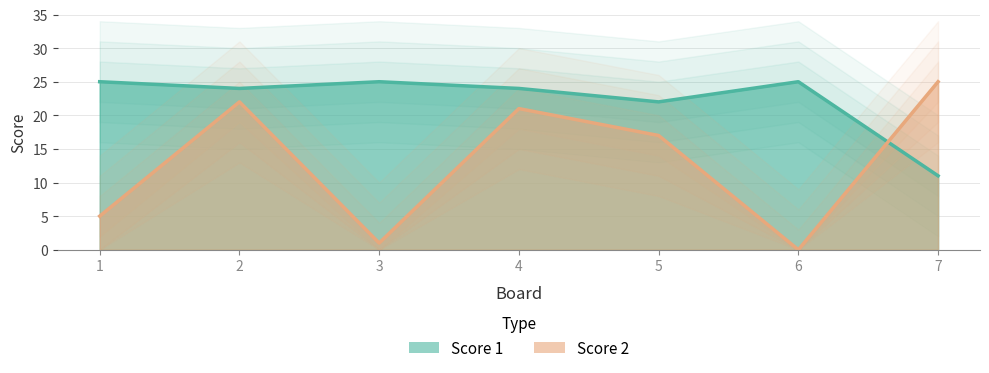

Is the value of Score 1 at 7 greater than the value of Score 2 at 3?

Yes